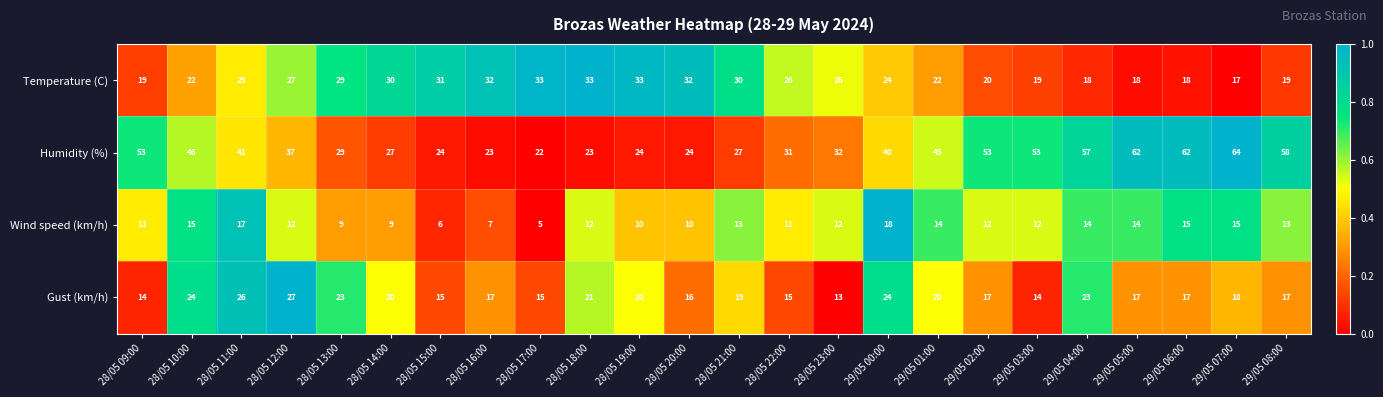

Which category has the highest value in the Gust (km/h) series?

28/05 12:00